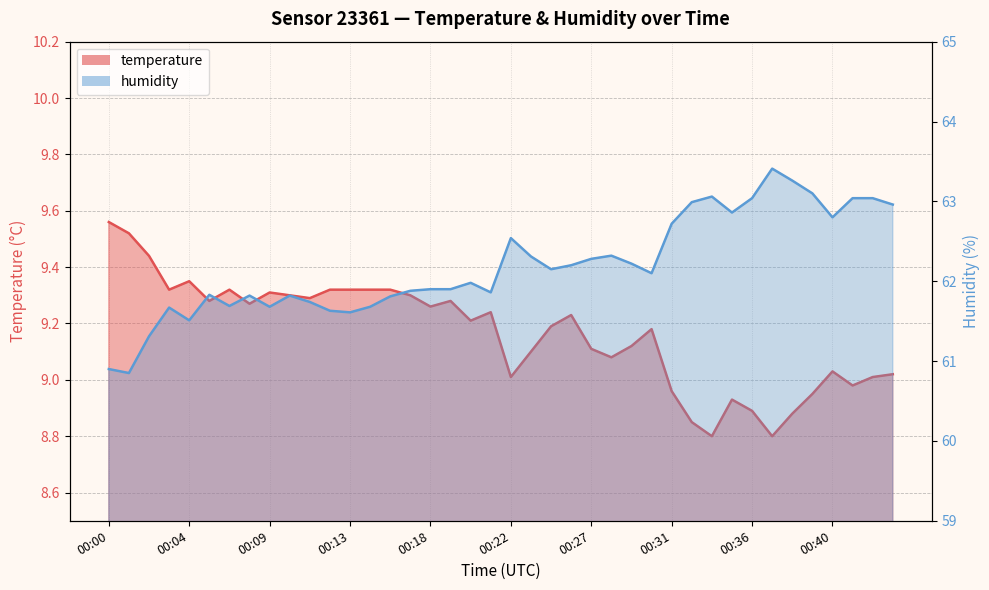

At how many categories does at least one series exceed 45?

40